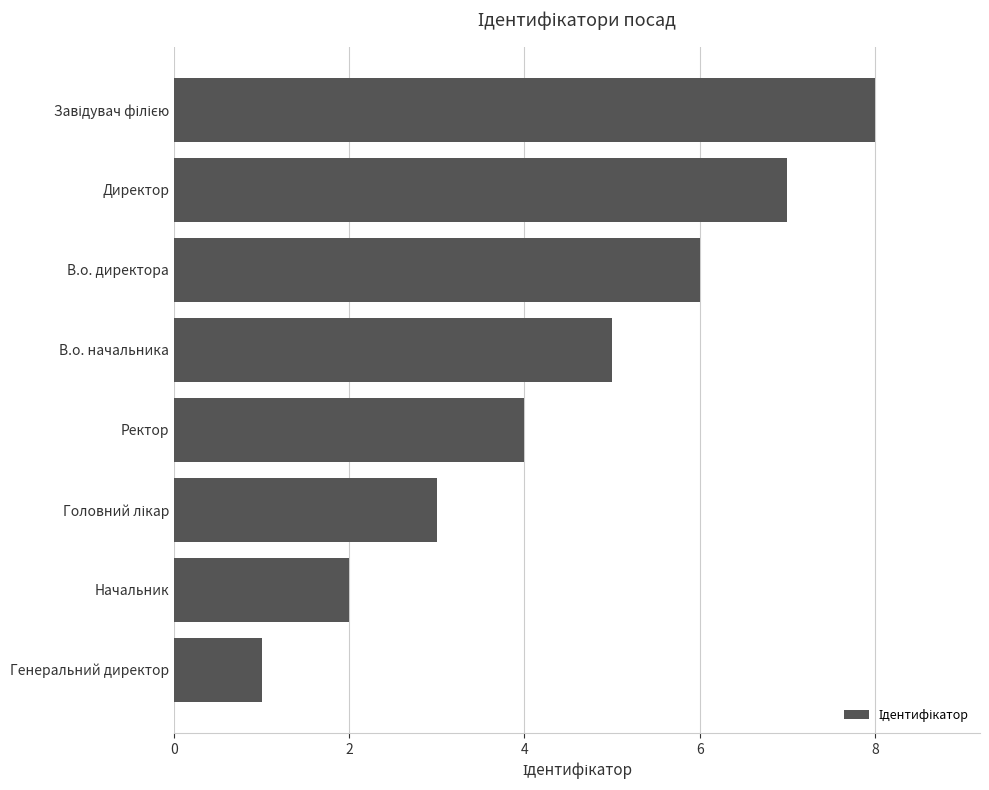

What value does the data have at В.о. директора?

6